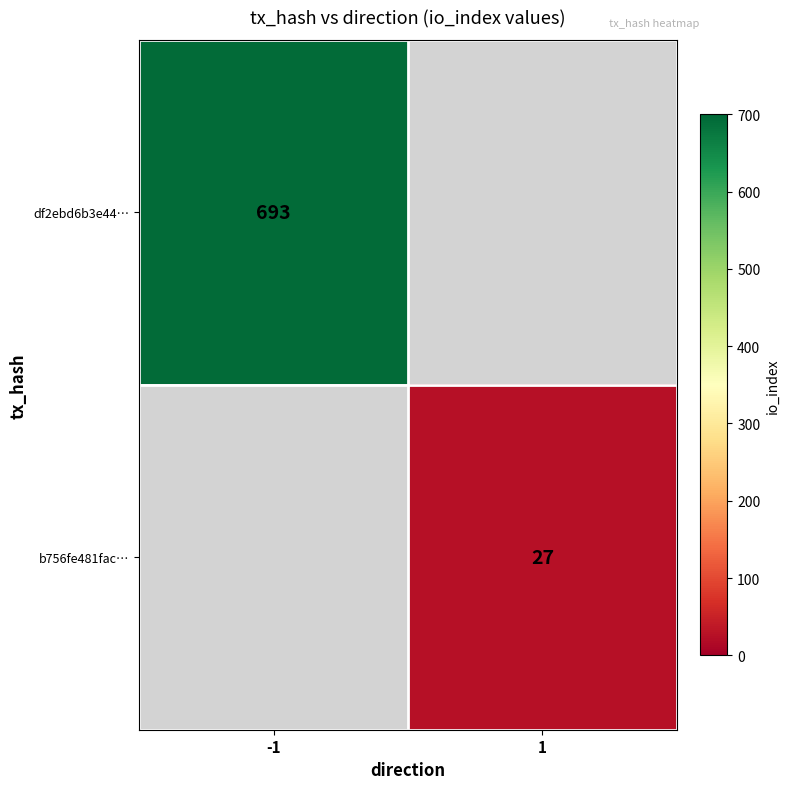

True or false: df2ebd6b3e44… has a value of 453 at -1.

False